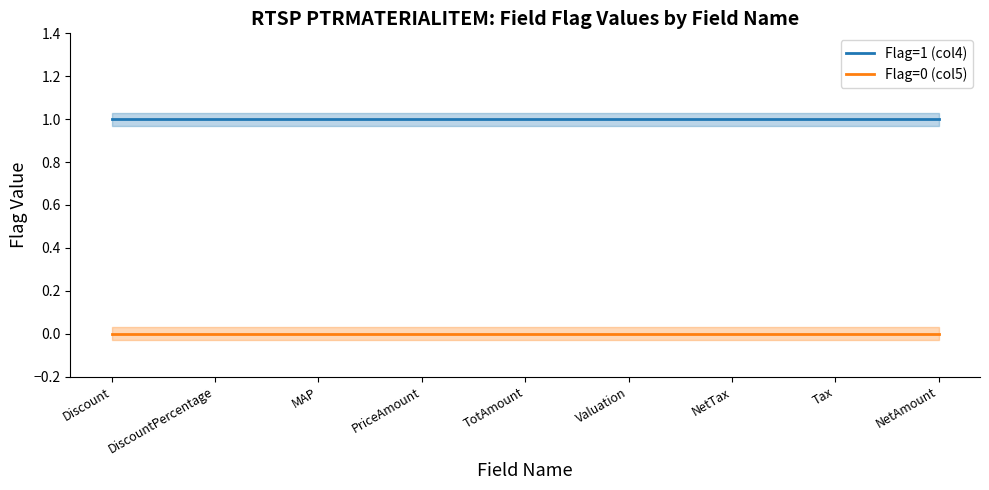

Reading left to right, transcribe all the data shown in this chart.

Flag=1 (col4): Discount=1	DiscountPercentage=1	MAP=1	PriceAmount=1	TotAmount=1	Valuation=1	NetTax=1	Tax=1	NetAmount=1
Flag=0 (col5): Discount=0	DiscountPercentage=0	MAP=0	PriceAmount=0	TotAmount=0	Valuation=0	NetTax=0	Tax=0	NetAmount=0